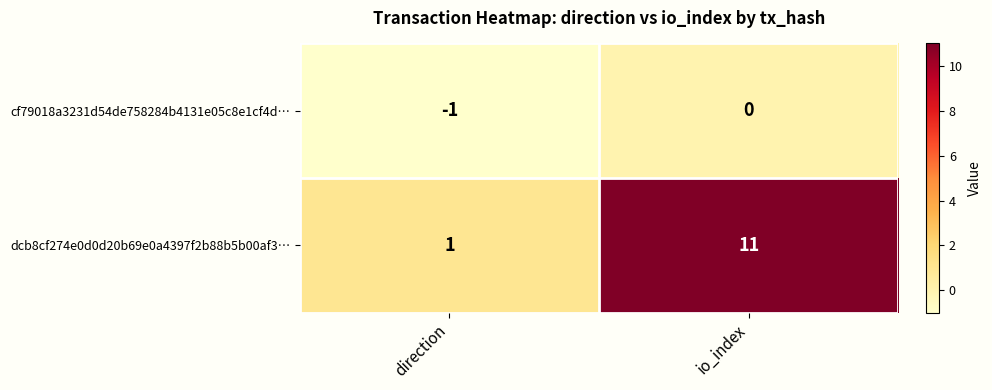

At how many categories does at least one series exceed 9?

1